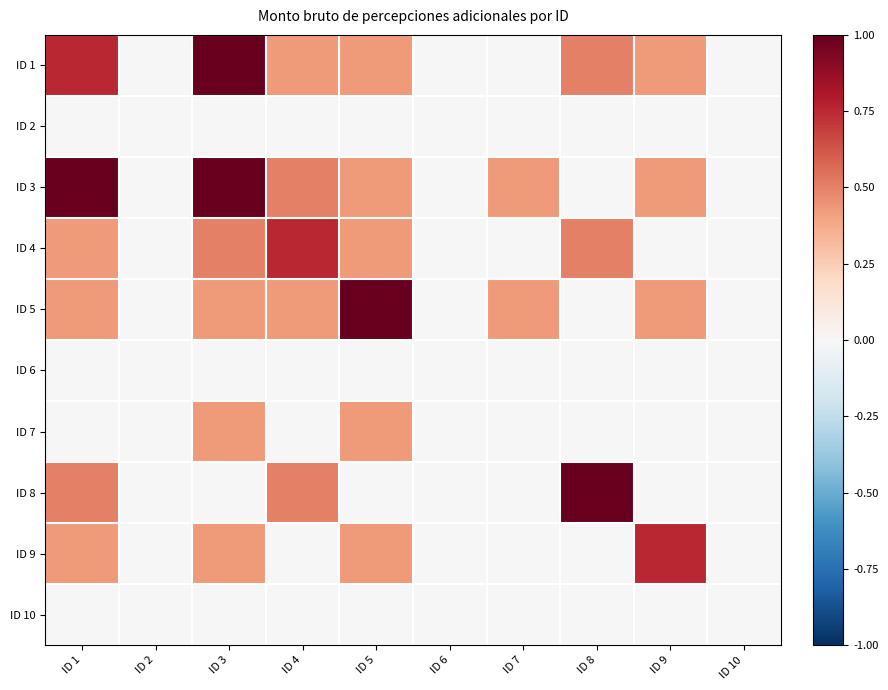

Reading left to right, transcribe all the data shown in this chart.

ID 1: ID 1=0.8	ID 2=0.0	ID 3=1.0	ID 4=0.4	ID 5=0.4	ID 6=0.0	ID 7=0.0	ID 8=0.5	ID 9=0.4	ID 10=0.0
ID 2: ID 1=0.0	ID 2=0.0	ID 3=0.0	ID 4=0.0	ID 5=0.0	ID 6=0.0	ID 7=0.0	ID 8=0.0	ID 9=0.0	ID 10=0.0
ID 3: ID 1=1.0	ID 2=0.0	ID 3=1.0	ID 4=0.5	ID 5=0.4	ID 6=0.0	ID 7=0.4	ID 8=0.0	ID 9=0.4	ID 10=0.0
ID 4: ID 1=0.4	ID 2=0.0	ID 3=0.5	ID 4=0.8	ID 5=0.4	ID 6=0.0	ID 7=0.0	ID 8=0.5	ID 9=0.0	ID 10=0.0
ID 5: ID 1=0.4	ID 2=0.0	ID 3=0.4	ID 4=0.4	ID 5=1.0	ID 6=0.0	ID 7=0.4	ID 8=0.0	ID 9=0.4	ID 10=0.0
ID 6: ID 1=0.0	ID 2=0.0	ID 3=0.0	ID 4=0.0	ID 5=0.0	ID 6=0.0	ID 7=0.0	ID 8=0.0	ID 9=0.0	ID 10=0.0
ID 7: ID 1=0.0	ID 2=0.0	ID 3=0.4	ID 4=0.0	ID 5=0.4	ID 6=0.0	ID 7=0.0	ID 8=0.0	ID 9=0.0	ID 10=0.0
ID 8: ID 1=0.5	ID 2=0.0	ID 3=0.0	ID 4=0.5	ID 5=0.0	ID 6=0.0	ID 7=0.0	ID 8=1.0	ID 9=0.0	ID 10=0.0
ID 9: ID 1=0.4	ID 2=0.0	ID 3=0.4	ID 4=0.0	ID 5=0.4	ID 6=0.0	ID 7=0.0	ID 8=0.0	ID 9=0.8	ID 10=0.0
ID 10: ID 1=0.0	ID 2=0.0	ID 3=0.0	ID 4=0.0	ID 5=0.0	ID 6=0.0	ID 7=0.0	ID 8=0.0	ID 9=0.0	ID 10=0.0